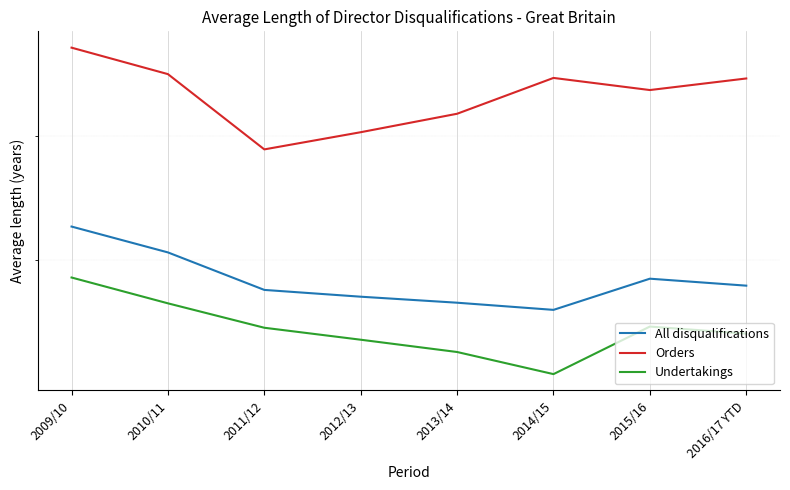

How many interior local valleys does the Orders series have?

2